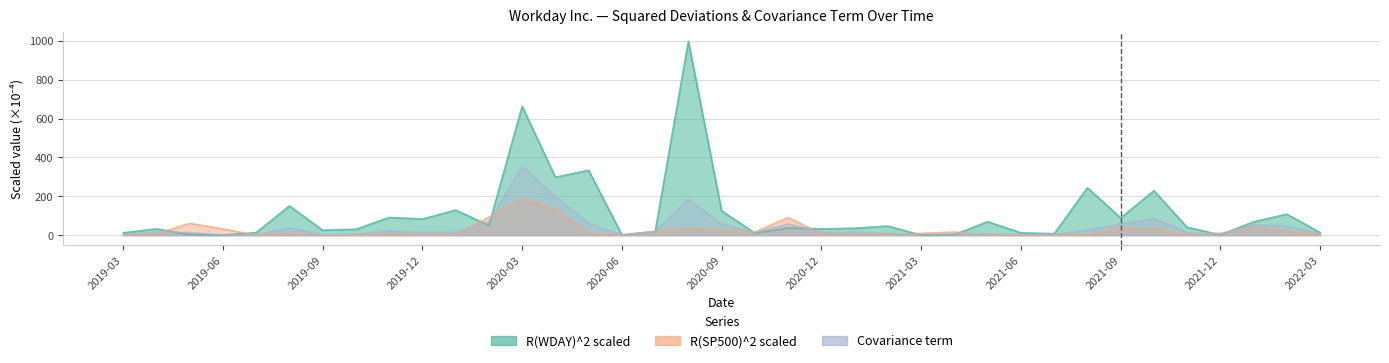

What is the approximate value of Covariance term at 2021-11?

13.0